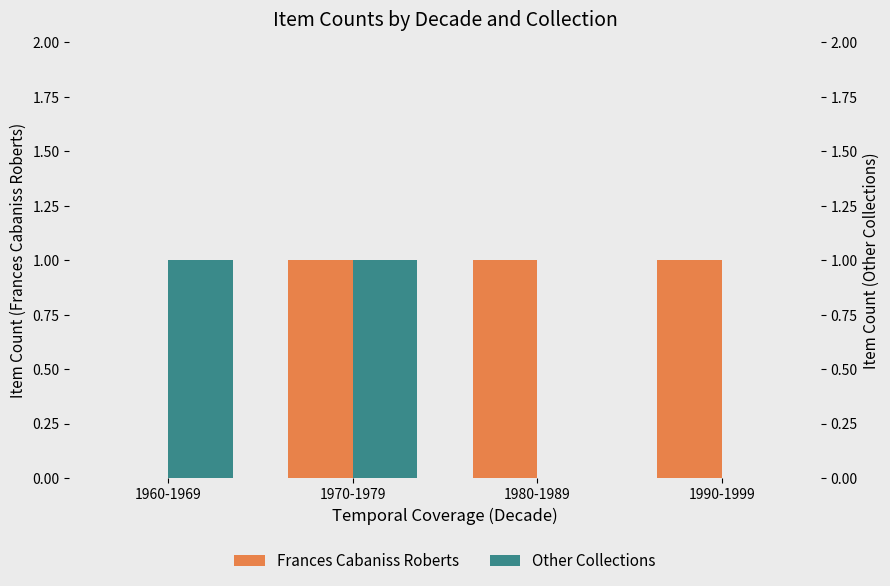

How many bars are there in total?

8